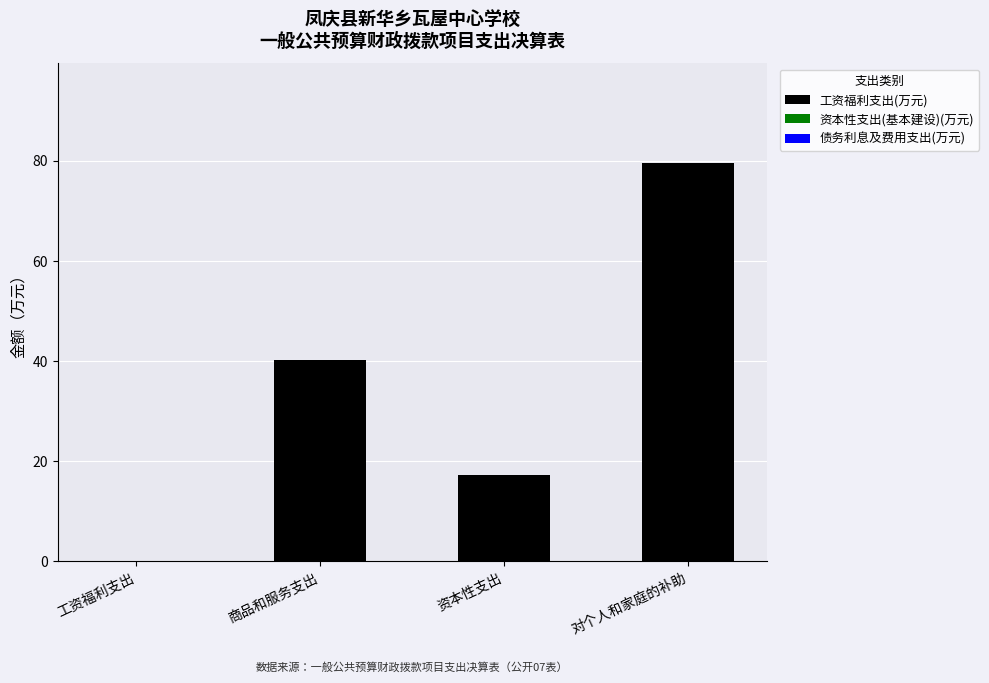

Approximately how many times larger is the value at 资本性支出 compared to 商品和服务支出?

0.4